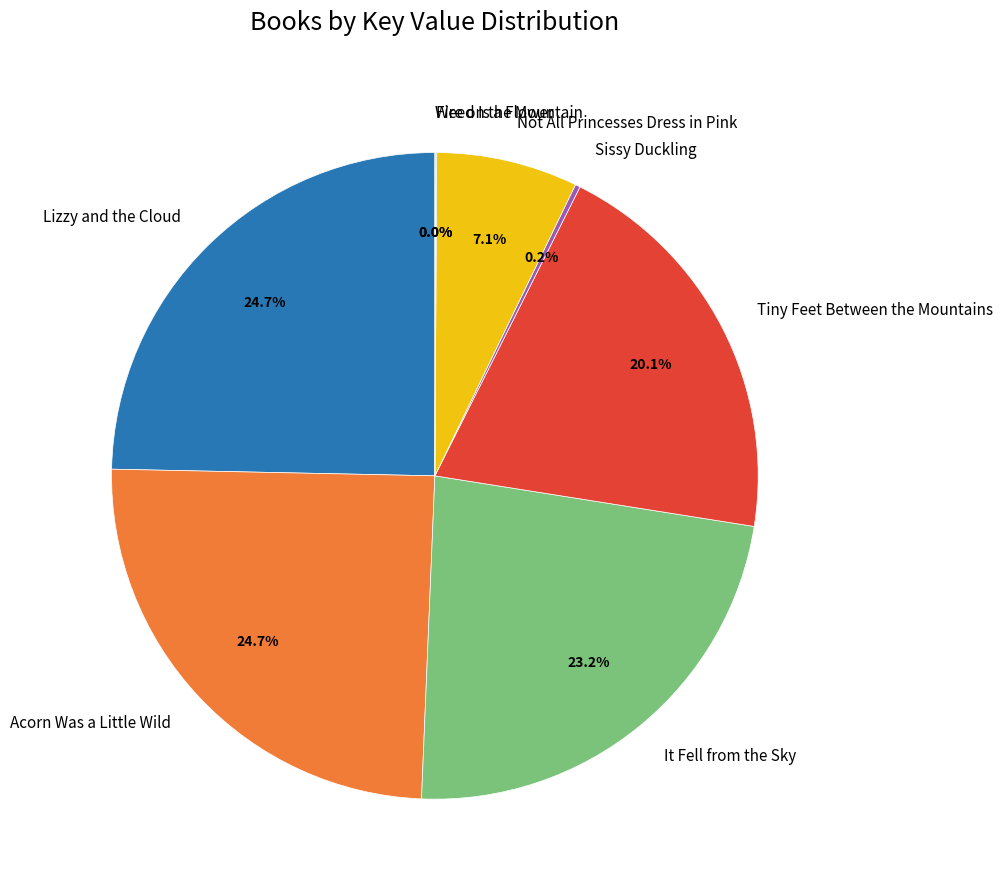

What is the total percentage of Acorn Was a Little Wild and Tiny Feet Between the Mountains?

44.8%